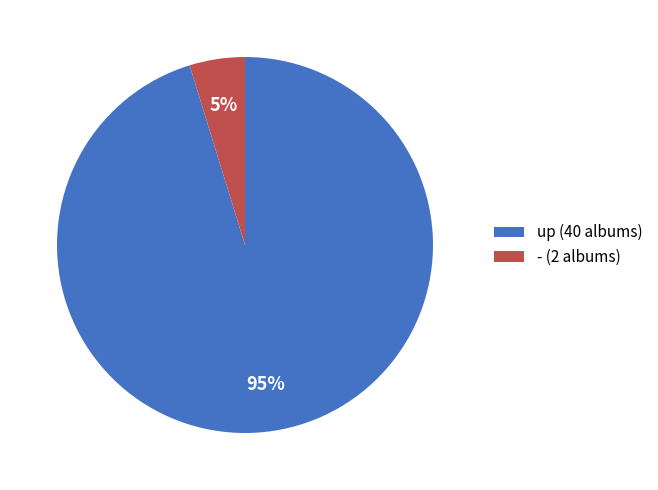

To the nearest percent, what is the difference between the - and up slice percentages?

90%